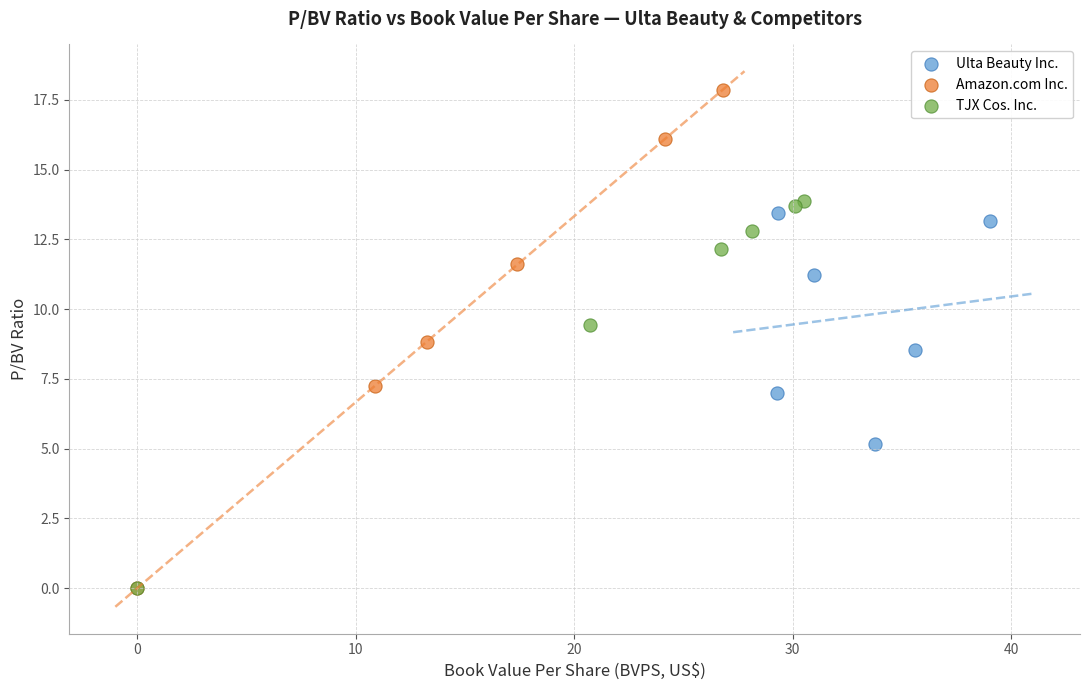

Which series contains the highest Y value?

Amazon.com Inc.